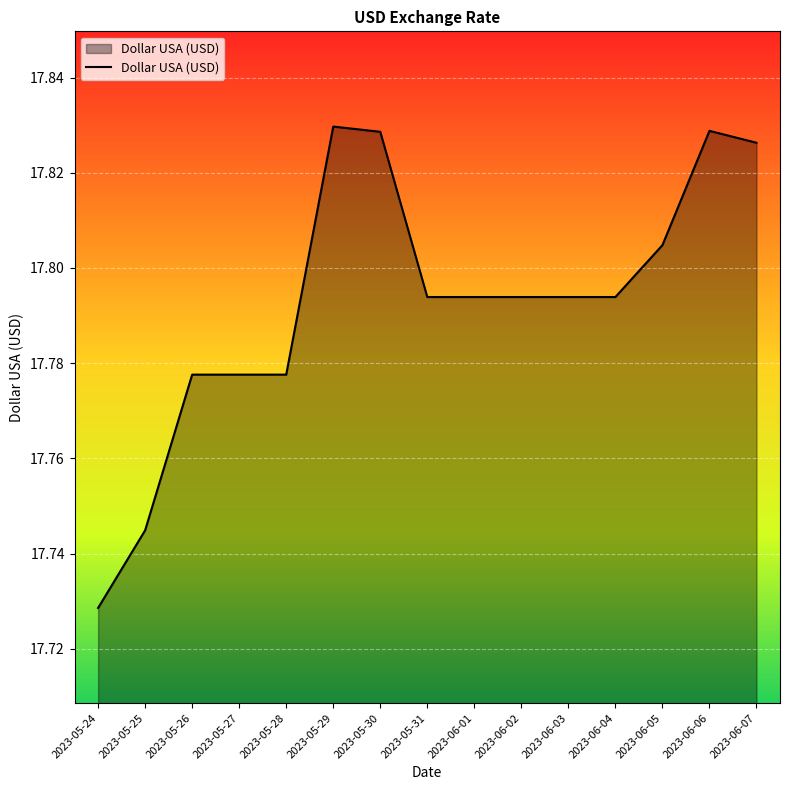

At which label is the value closest to 17?

2023-05-24